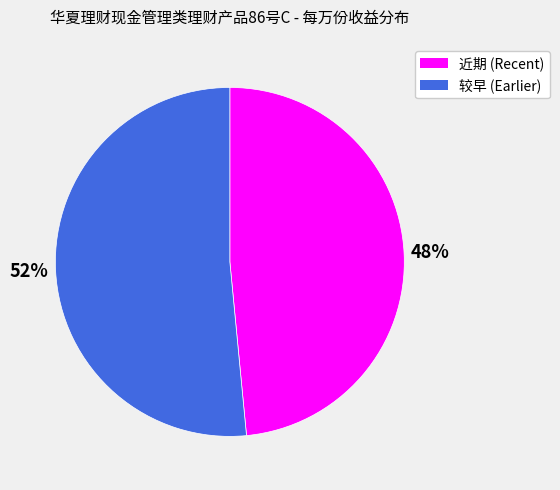

Does any single category account for the majority?

Yes